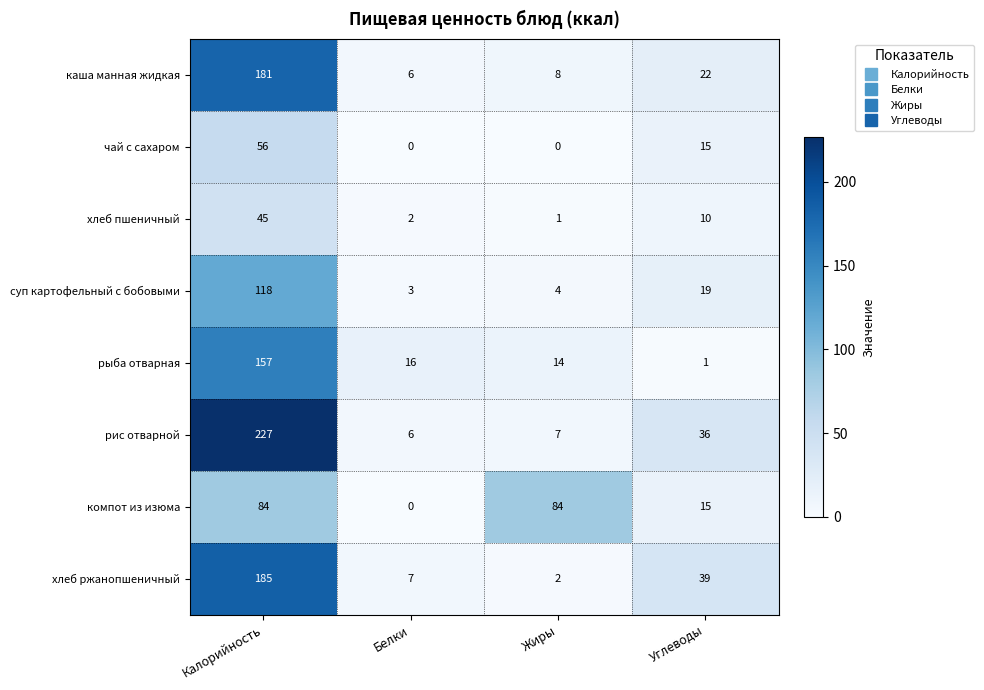

What is the difference between the рис отварной values at Жиры and Калорийность?

220